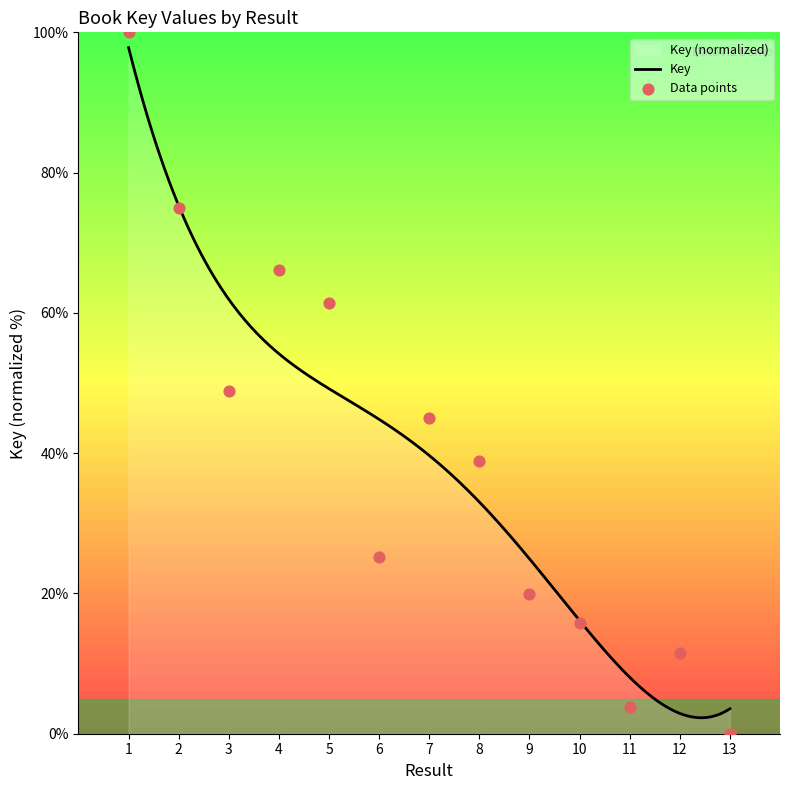

What is the ratio of the value at 3 to the value at 1?

0.5